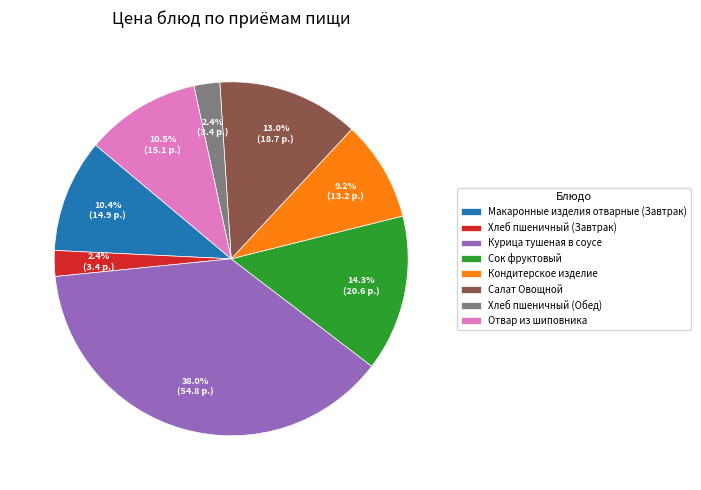

To the nearest percent, what portion does Салат Овощной represent?

13%